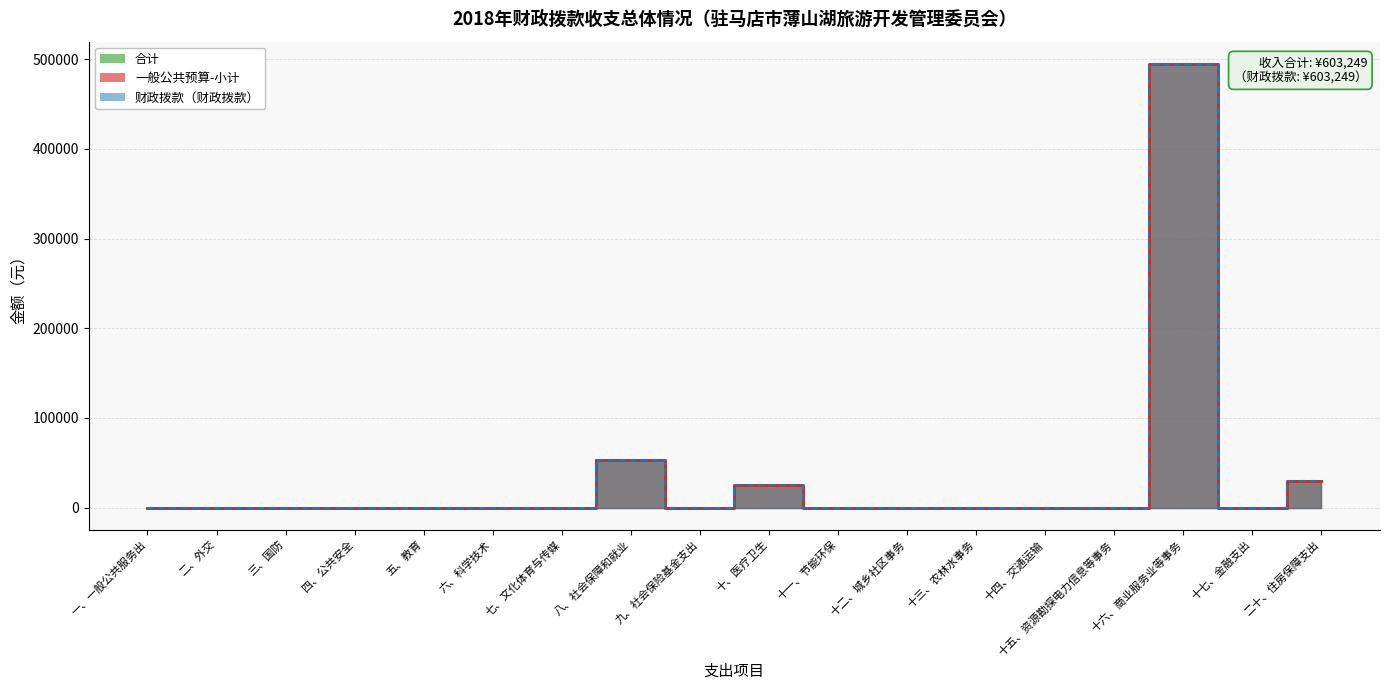

What are all the series names shown in the legend?

合计, 一般公共预算-小计, 财政拨款